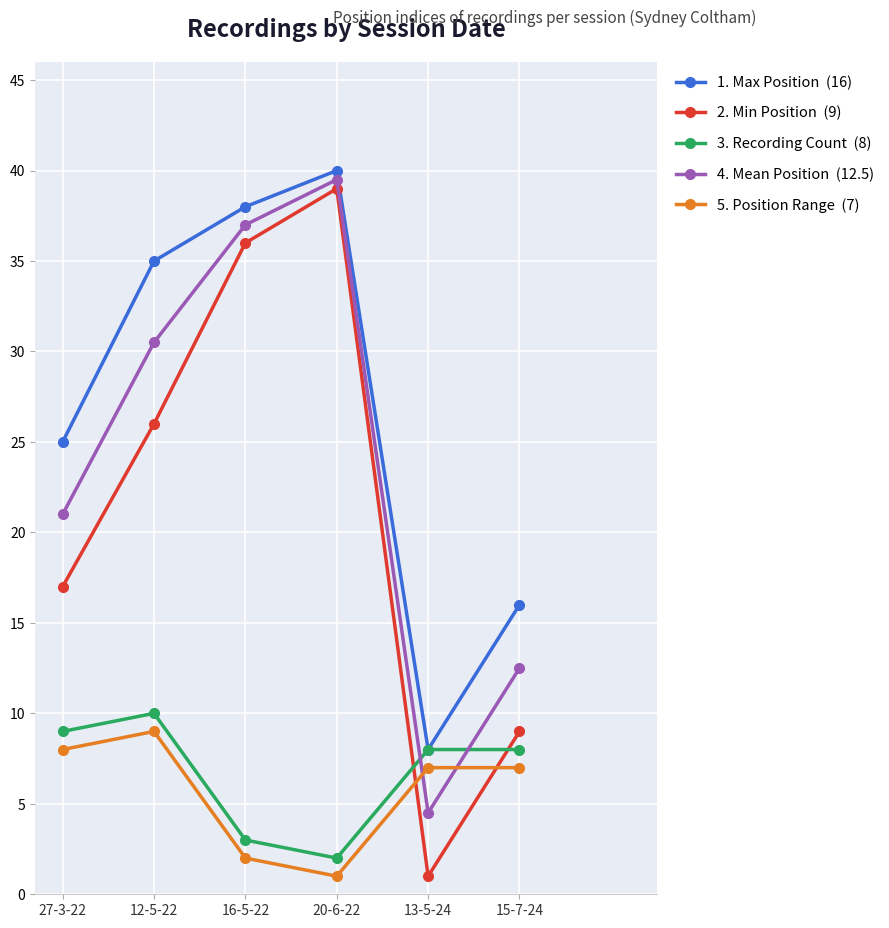

What is the spread (max minus min) of values at 12-5-22?

26.0